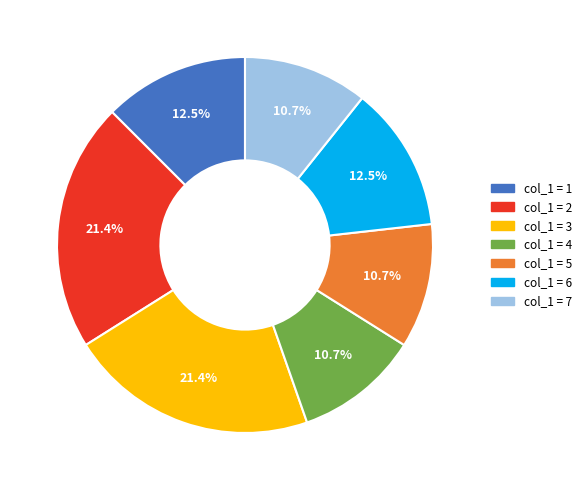

What portion of the pie excludes col_1 = 2?

78.6%